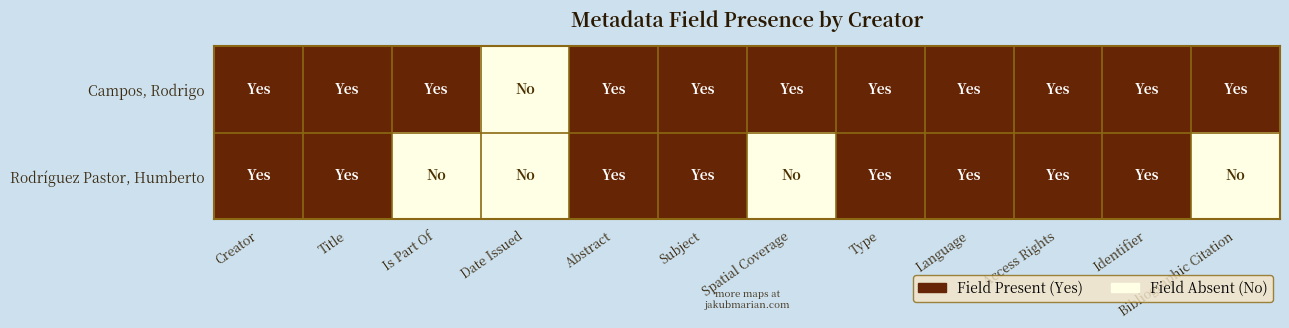

Reading right to left, transcribe all the data shown in this chart.

Campos, Rodrigo: Bibliographic Citation=1	Identifier=1	Access Rights=1	Language=1	Type=1	Spatial Coverage=1	Subject=1	Abstract=1	Date Issued=0	Is Part Of=1	Title=1	Creator=1
Rodríguez Pastor, Humberto: Bibliographic Citation=0	Identifier=1	Access Rights=1	Language=1	Type=1	Spatial Coverage=0	Subject=1	Abstract=1	Date Issued=0	Is Part Of=0	Title=1	Creator=1